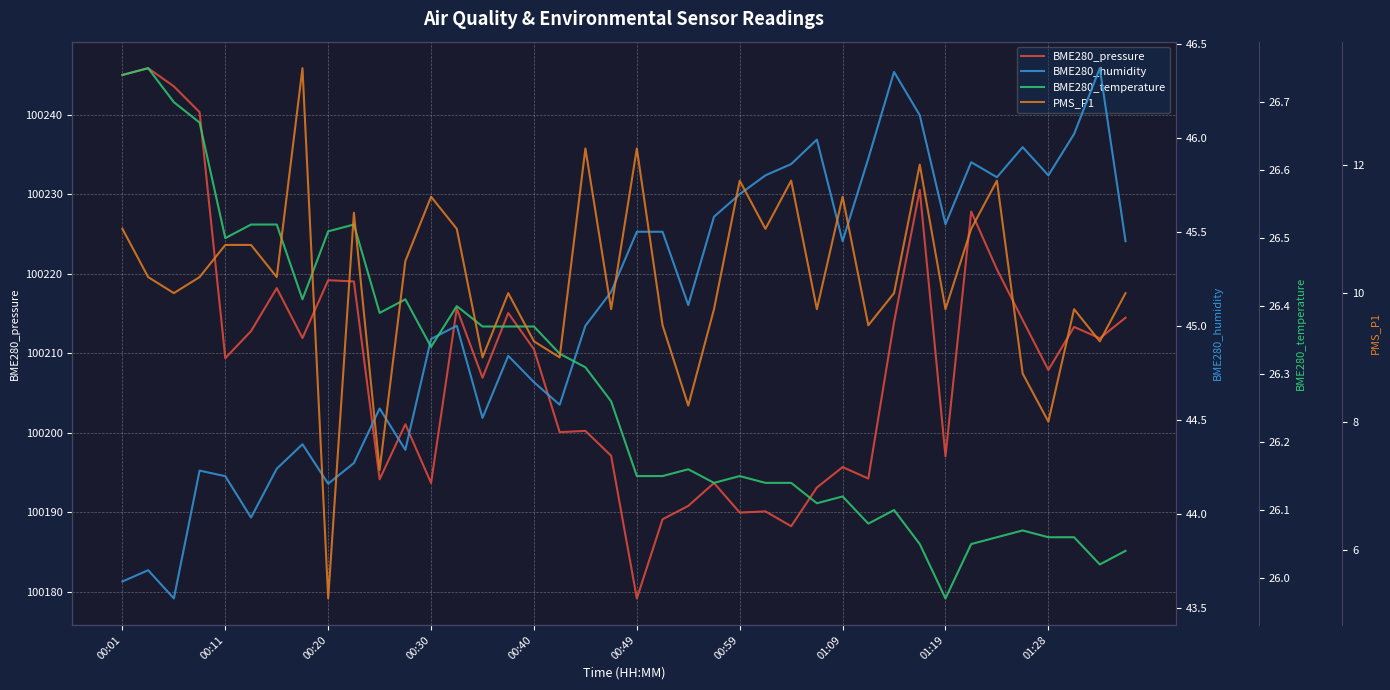

What is the difference between the maximum and minimum values in the BME280_temperature series?

0.8